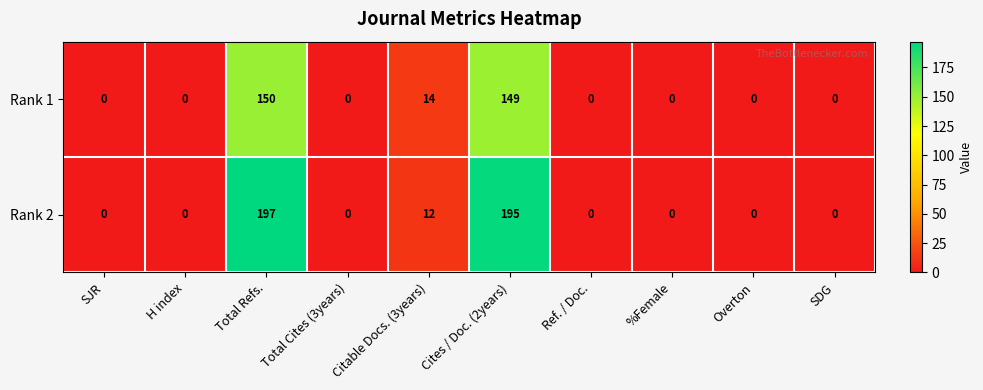

At which category is the sum across all series the highest?

Total Refs.